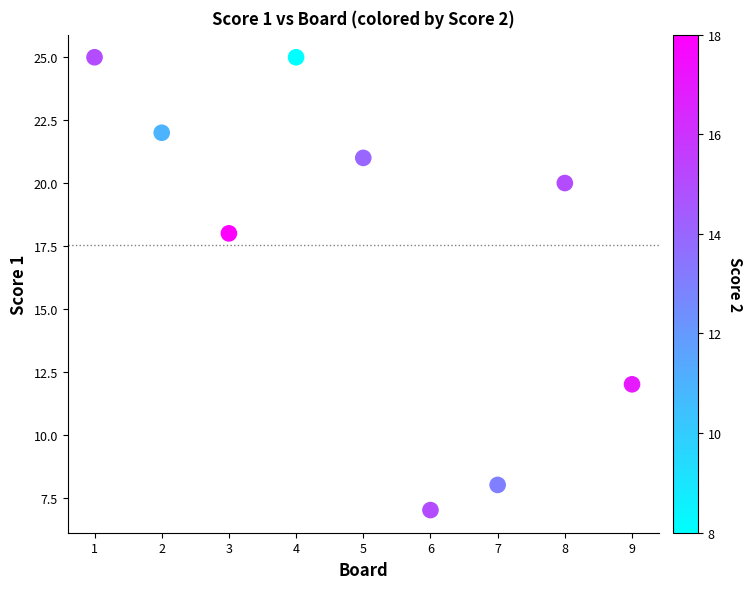

What Y value in the scatter plot is closest to 16?

18